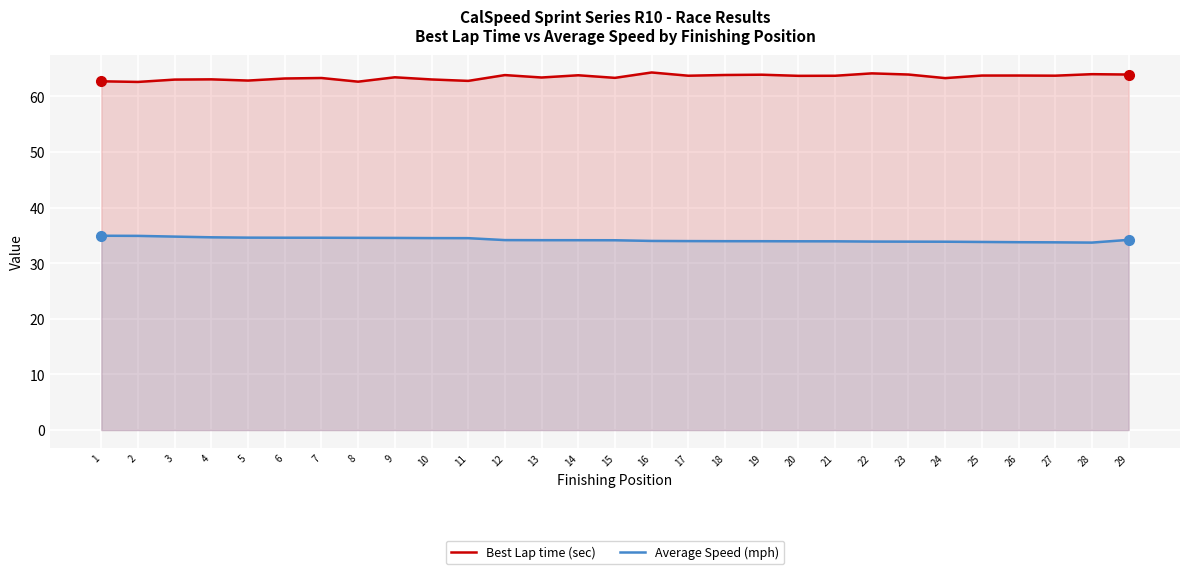

What is the difference between the maximum and minimum values in the Average Speed (mph) series?

1.2